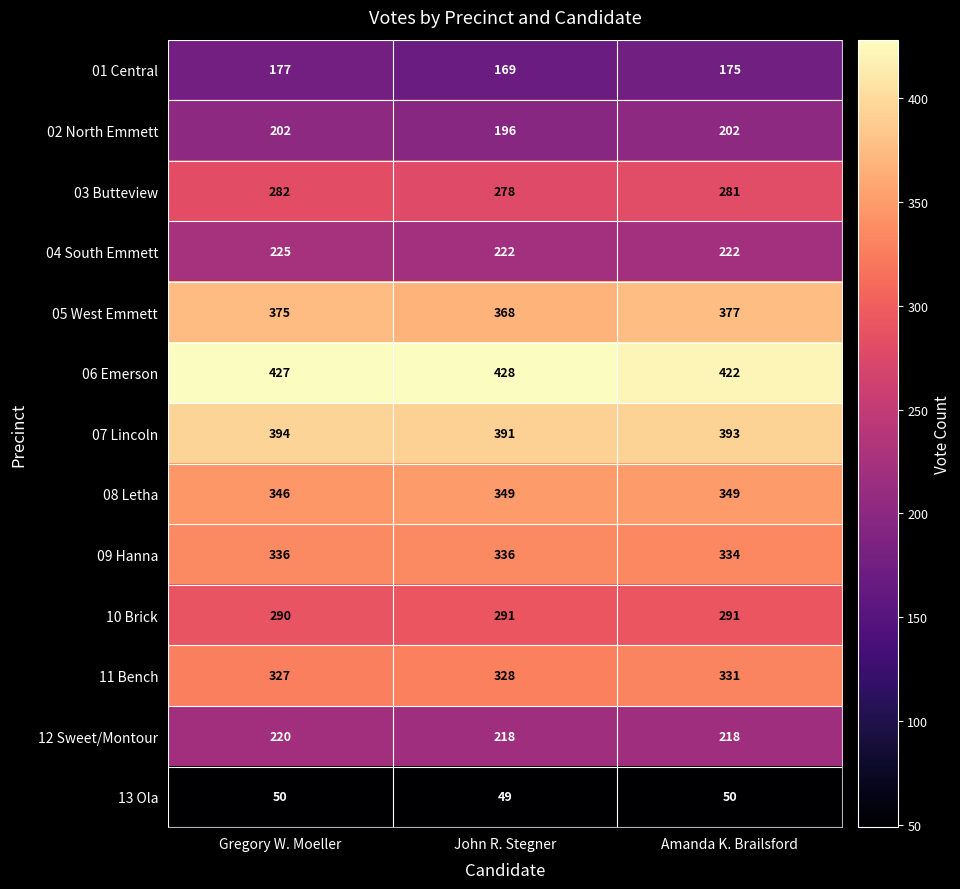

Which series has the largest total across all categories?

06 Emerson